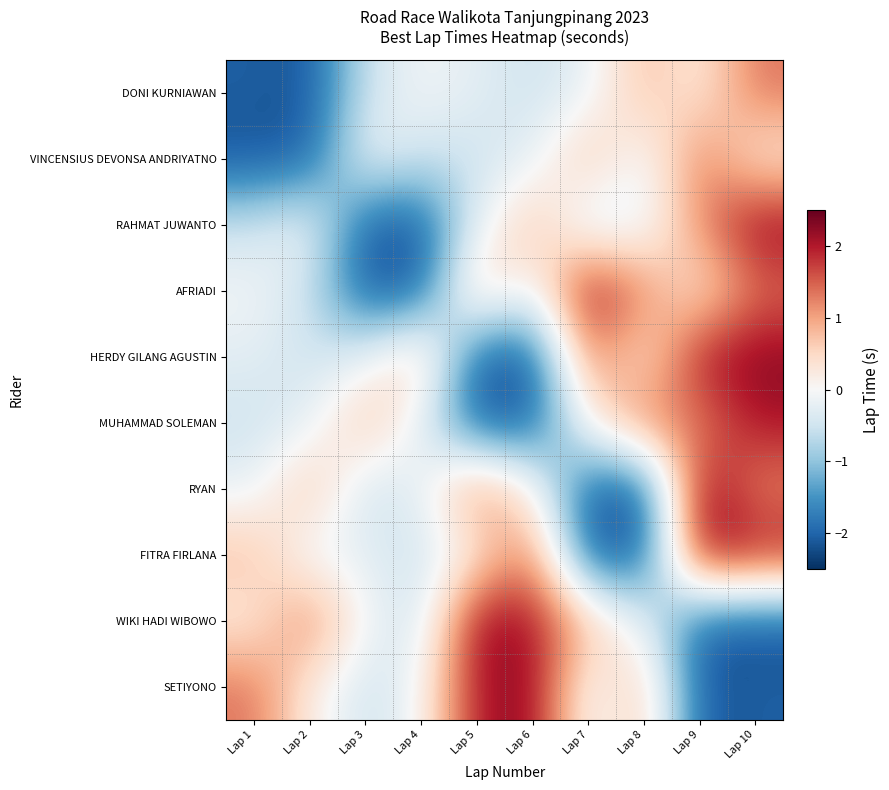

Reading right to left, transcribe all the data shown in this chart.

DONI KURNIAWAN: Lap 10=1.4	Lap 9=0.2	Lap 8=0.8	Lap 7=-0.2	Lap 6=-0.5	Lap 5=-0.3	Lap 4=-0.1	Lap 3=-0.5	Lap 2=-2.2	Lap 1=-2.1
VINCENSIUS DEVONSA ANDRIYATNO: Lap 10=0.2	Lap 9=1.4	Lap 8=-0.2	Lap 7=0.8	Lap 6=-0.3	Lap 5=-0.5	Lap 4=-0.5	Lap 3=-0.1	Lap 2=-2.1	Lap 1=-2.2
RAHMAT JUWANTO: Lap 10=2.3	Lap 9=1.2	Lap 8=-0.3	Lap 7=-0.5	Lap 6=0.8	Lap 5=-0.2	Lap 4=-2.2	Lap 3=-2.1	Lap 2=-0.1	Lap 1=-0.5
AFRIADI: Lap 10=1.4	Lap 9=0.2	Lap 8=1.2	Lap 7=2.3	Lap 6=-0.2	Lap 5=0.8	Lap 4=-2.1	Lap 3=-2.2	Lap 2=-0.5	Lap 1=-0.1
HERDY GILANG AGUSTIN: Lap 10=2.3	Lap 9=2.1	Lap 8=0.2	Lap 7=1.4	Lap 6=-2.2	Lap 5=-2.1	Lap 4=0.8	Lap 3=-0.2	Lap 2=-0.5	Lap 1=-0.3
MUHAMMAD SOLEMAN: Lap 10=2.1	Lap 9=1.2	Lap 8=1.4	Lap 7=0.2	Lap 6=-2.1	Lap 5=-2.2	Lap 4=-0.2	Lap 3=0.8	Lap 2=-0.3	Lap 1=-0.5
RYAN: Lap 10=1.2	Lap 9=2.3	Lap 8=-2.2	Lap 7=-2.1	Lap 6=0.2	Lap 5=1.4	Lap 4=-0.3	Lap 3=-0.5	Lap 2=0.8	Lap 1=-0.2
FITRA FIRLANA: Lap 10=2.1	Lap 9=2.3	Lap 8=-2.1	Lap 7=-2.2	Lap 6=1.4	Lap 5=0.2	Lap 4=-0.5	Lap 3=-0.3	Lap 2=-0.2	Lap 1=0.8
WIKI HADI WIBOWO: Lap 10=-2.2	Lap 9=-2.1	Lap 8=-0.2	Lap 7=0.8	Lap 6=2.1	Lap 5=2.3	Lap 4=-0.5	Lap 3=-0.1	Lap 2=1.4	Lap 1=0.2
SETIYONO: Lap 10=-2.1	Lap 9=-2.2	Lap 8=0.8	Lap 7=-0.2	Lap 6=2.3	Lap 5=2.1	Lap 4=-0.1	Lap 3=-0.5	Lap 2=0.2	Lap 1=1.4